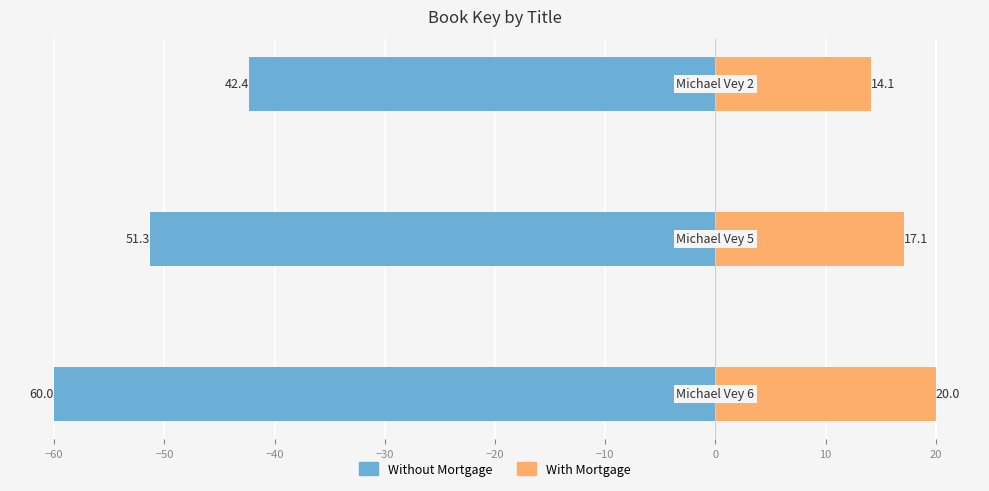

Rank the series by their average value, from highest to lowest.

With Mortgage, Without Mortgage